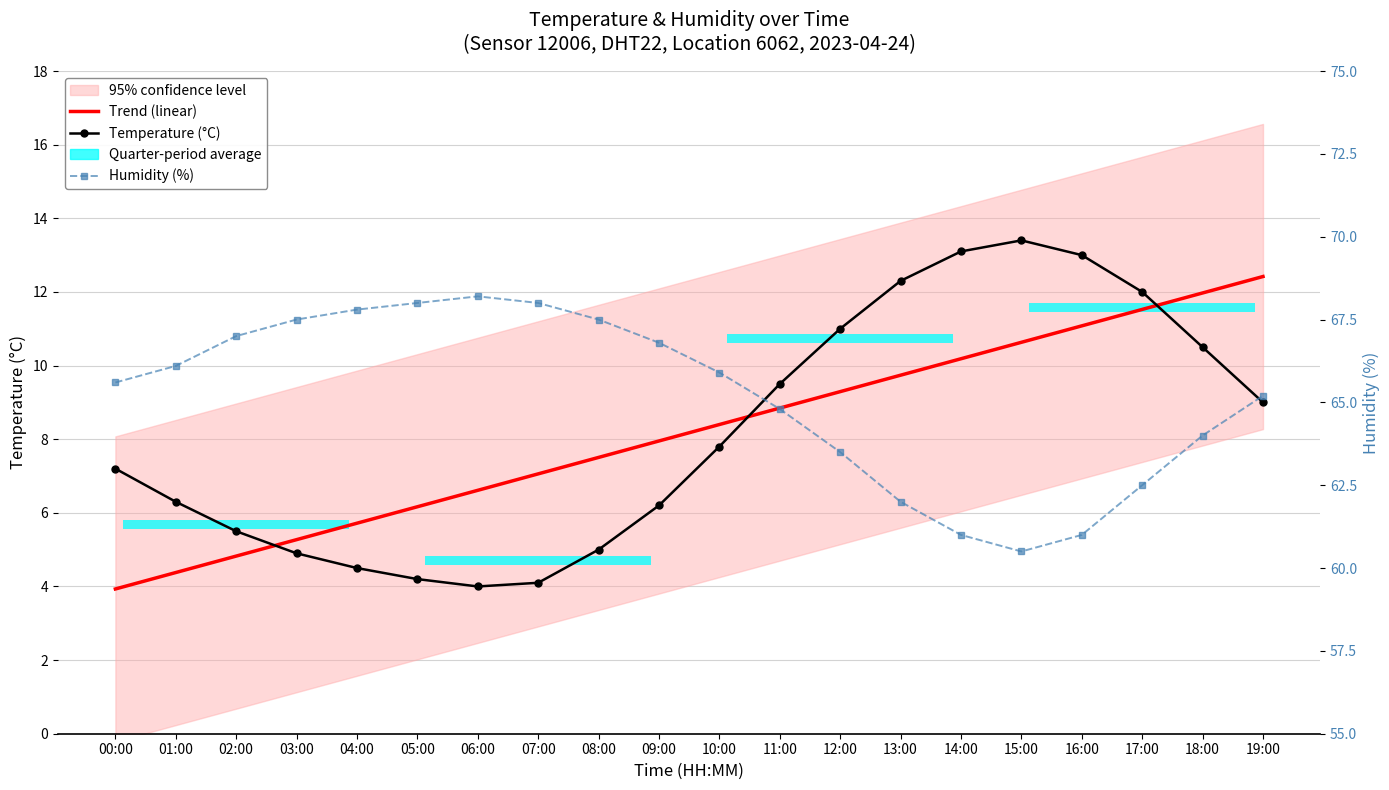

Which category has the lowest value across all series?

00:00